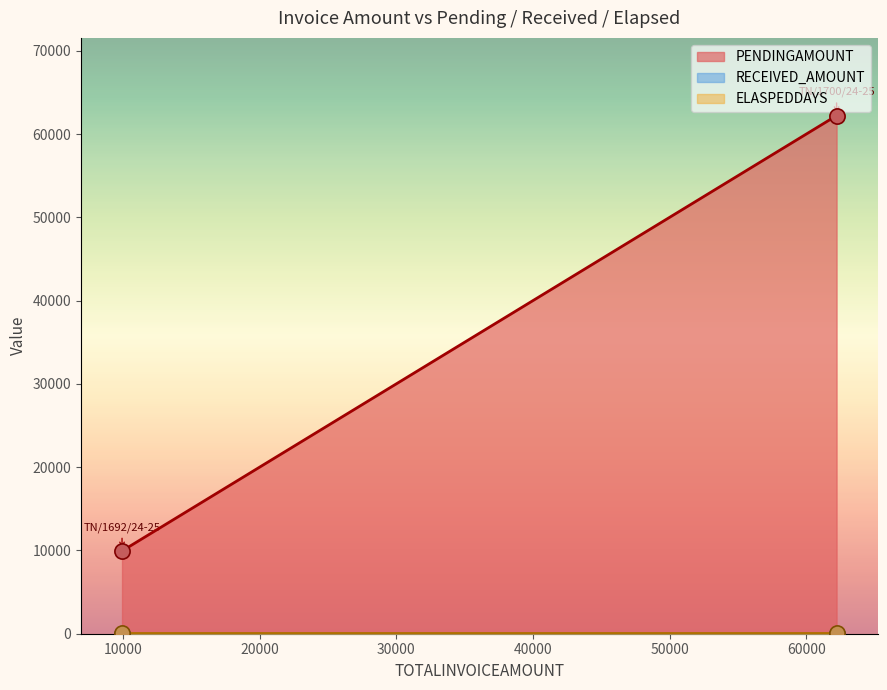

At how many categories does at least one series exceed 15508?

1